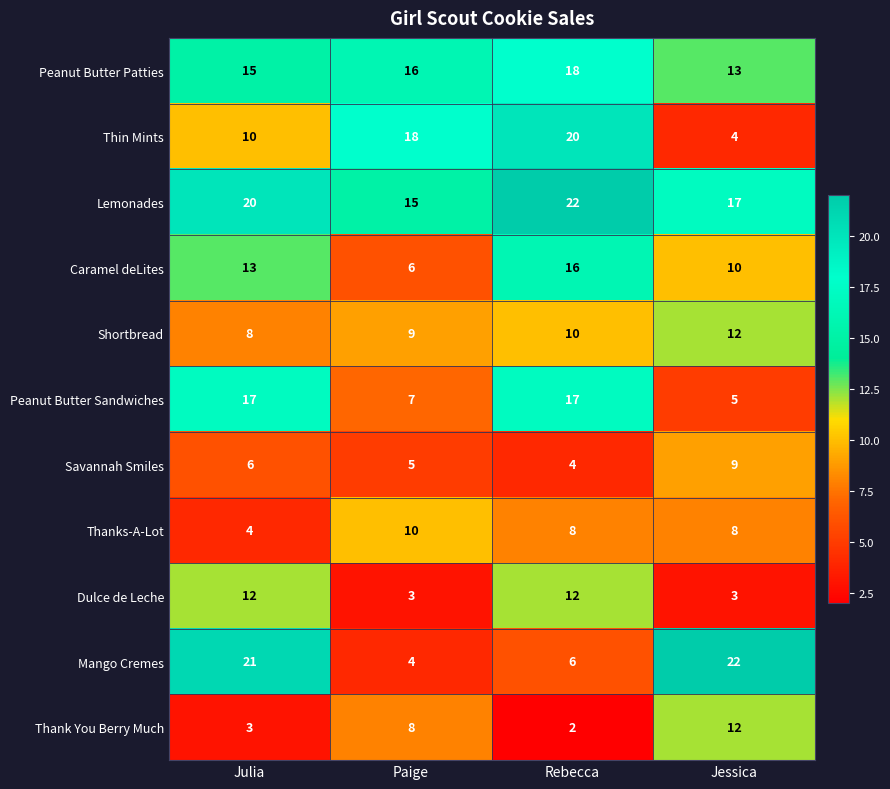

Rank the series at Rebecca from lowest to highest value.

Thank You Berry Much, Savannah Smiles, Mango Cremes, Thanks-A-Lot, Shortbread, Dulce de Leche, Caramel deLites, Peanut Butter Sandwiches, Peanut Butter Patties, Thin Mints, Lemonades